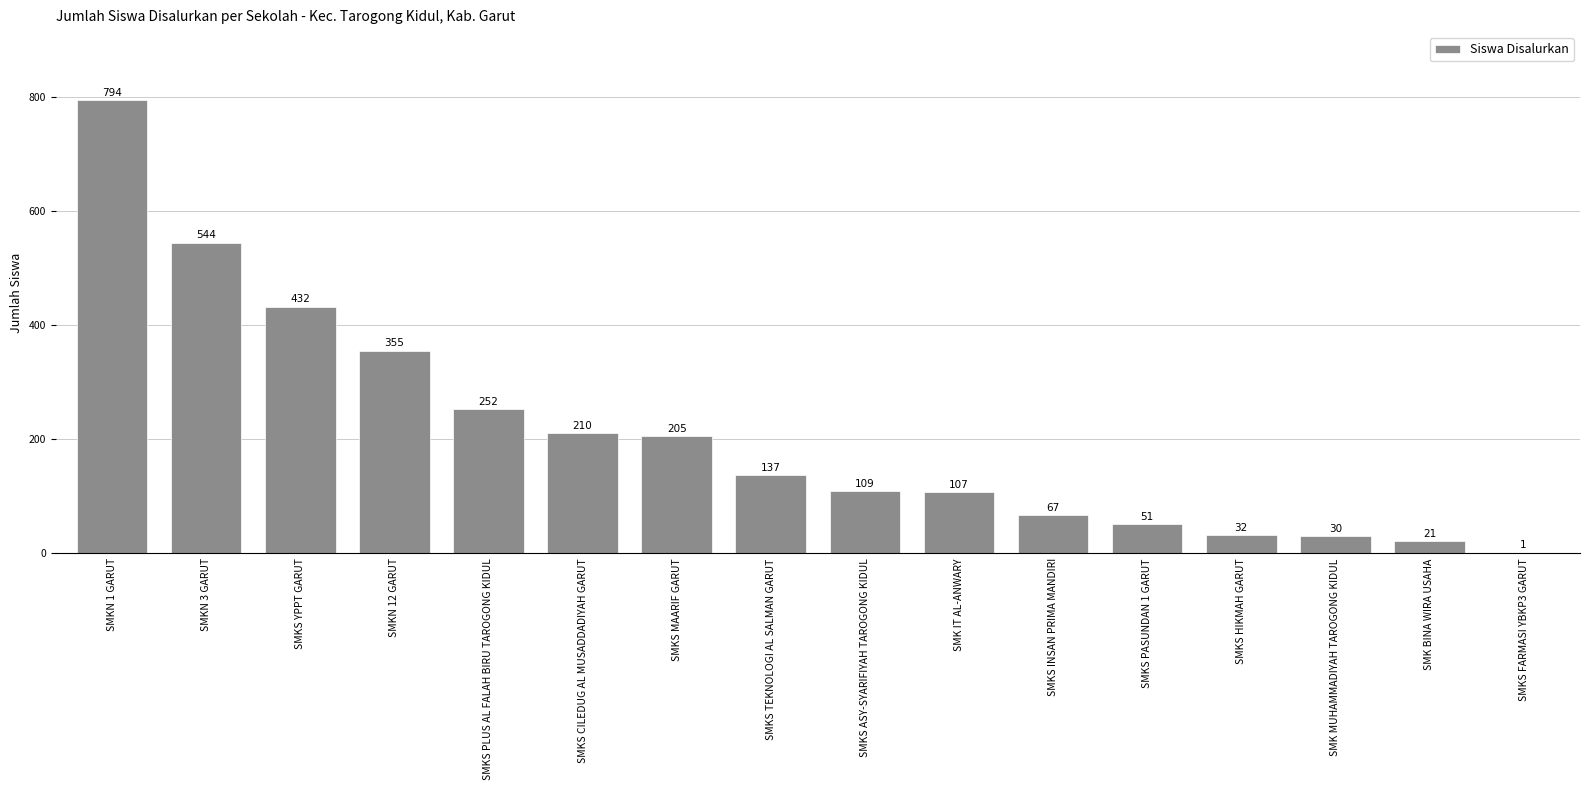

Count the number of categories in the chart.

16